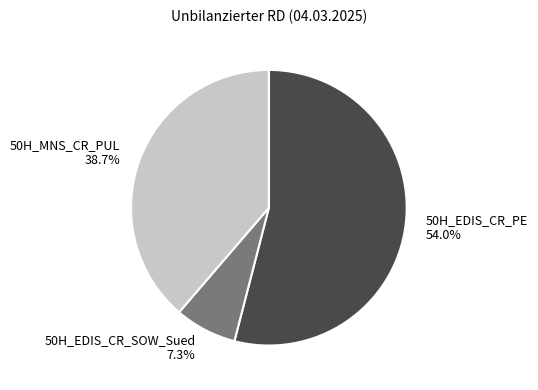

The 50H_EDIS_CR_SOW_Sued slice represents 7% of the pie. True or false?

True